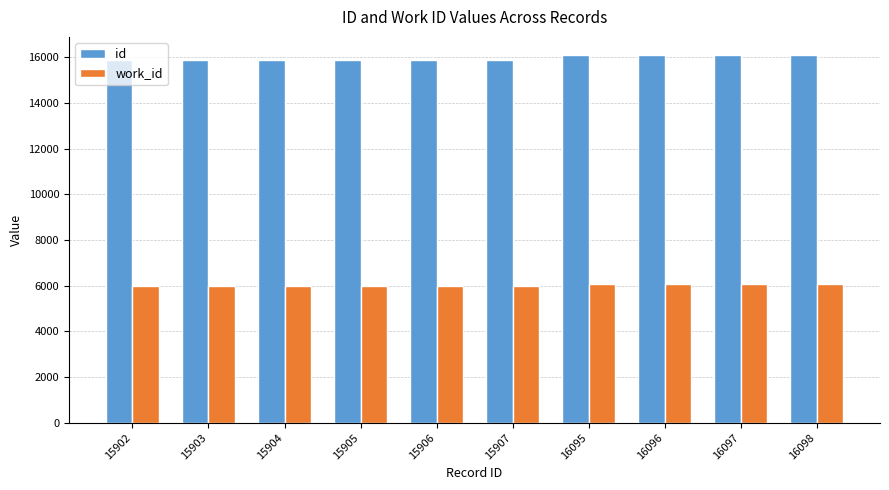

What is the average value of the id series?

15981